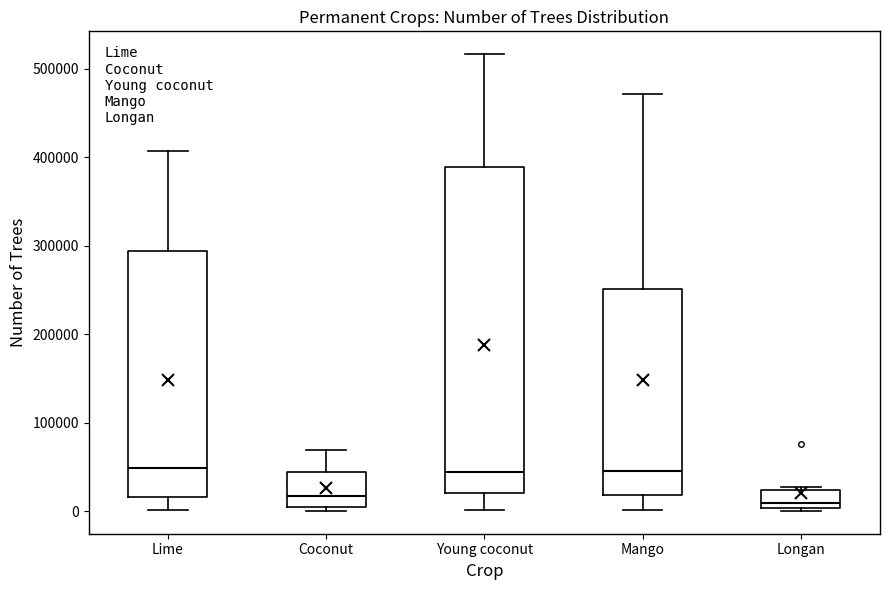

Reading left to right, read every box against the y-axis: the position of its median line, the range the box covers, and the ends of its whiskers. The values are not printed on the chart, so give them approximately, as read against the axis.

Lime: median 50000, box 20000 to 290000, whiskers 0 to 410000
Coconut: median 20000, box 0 to 40000, whiskers 0 (just below the box's lower edge) to 70000
Young coconut: median 40000, box 20000 to 390000, whiskers 0 to 520000
Mango: median 40000, box 20000 to 250000, whiskers 0 to 470000
Longan: median 10000, box 0 to 20000, whiskers 0 to 30000